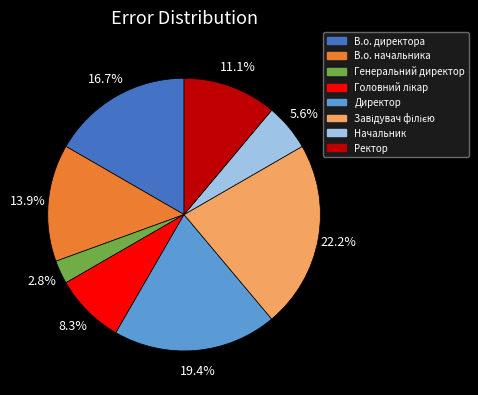

Which slice is the smallest?

Генеральний директор